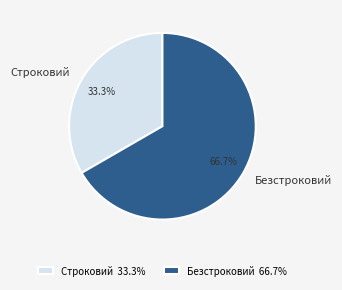

To the nearest percent, what is the difference between the Безстроковий and Строковий slice percentages?

33%